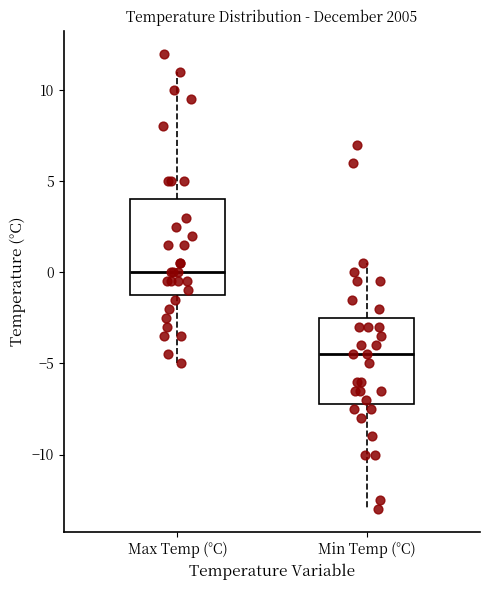

Which box's median line is the lowest?

Min Temp (°C)